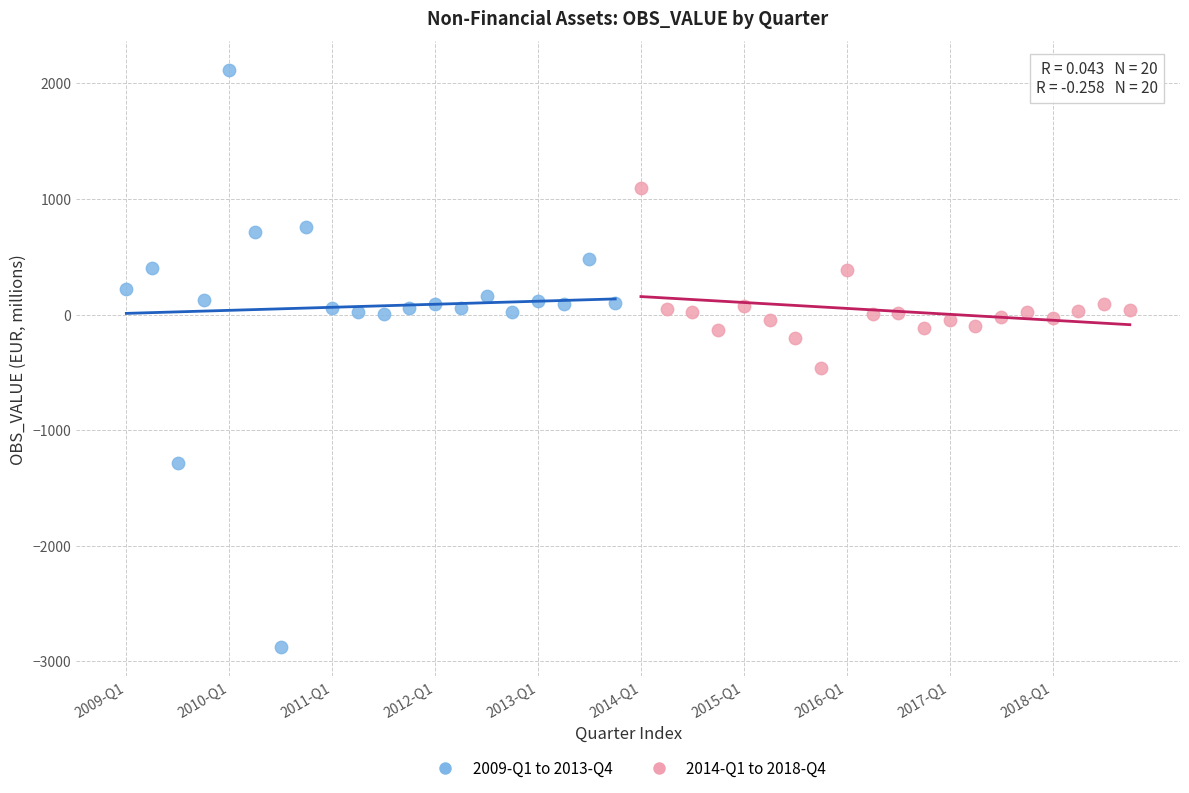

What are all the series names shown in the legend?

2009-Q1 to 2013-Q4, 2014-Q1 to 2018-Q4